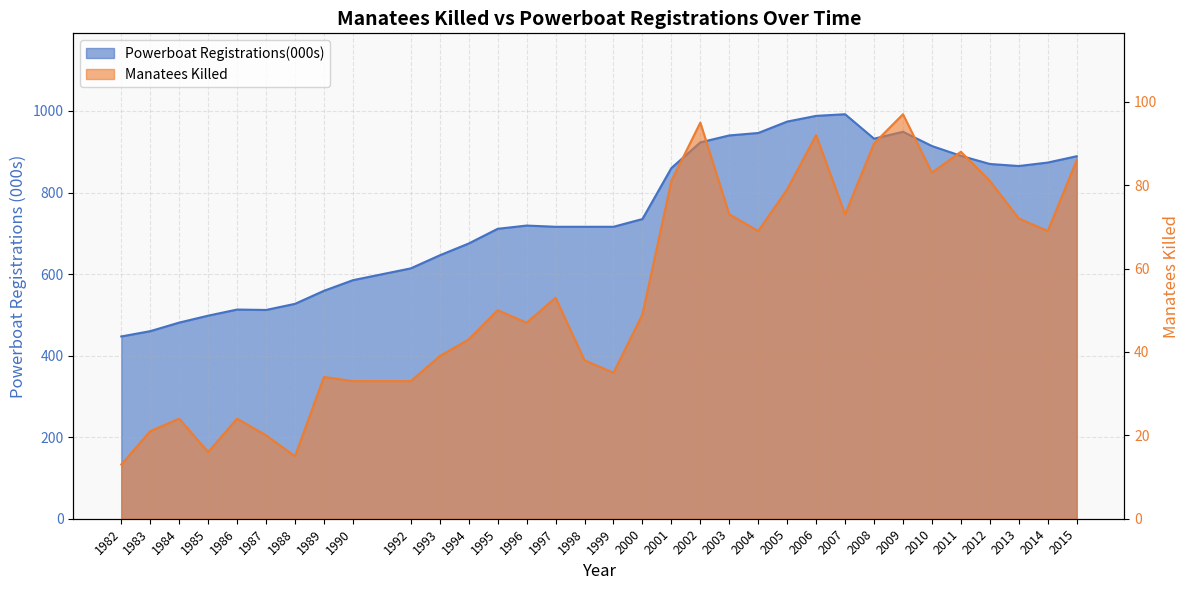

What is the value of the Powerboat Registrations(000s) point at the 19th from the left?

860.0